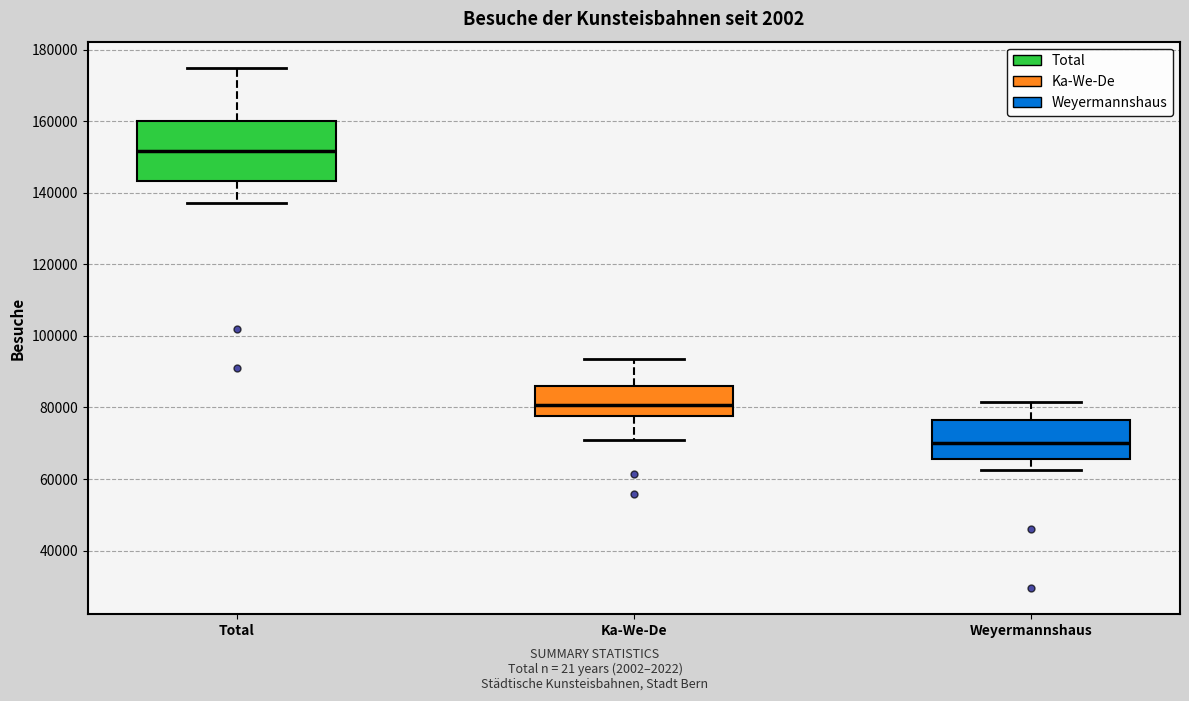

Reading left to right, read every box against the y-axis: the position of its median line, the range the box covers, and the ends of its whiskers. The values are not printed on the chart, so give them approximately, as read against the axis.

Total: median 152000, box 144000 to 160000, whiskers 138000 to 174000
Ka-We-De: median 80000, box 78000 to 86000, whiskers 70000 to 94000
Weyermannshaus: median 70000, box 66000 to 76000, whiskers 62000 to 82000